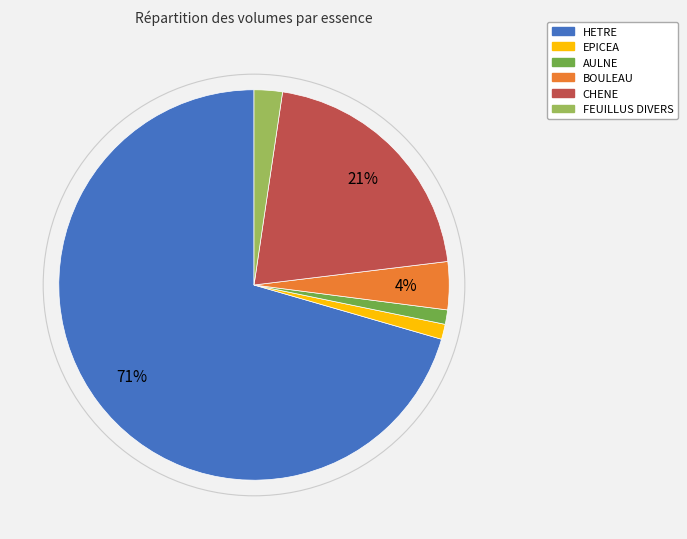

Is there any slice that represents more than half of the pie?

Yes